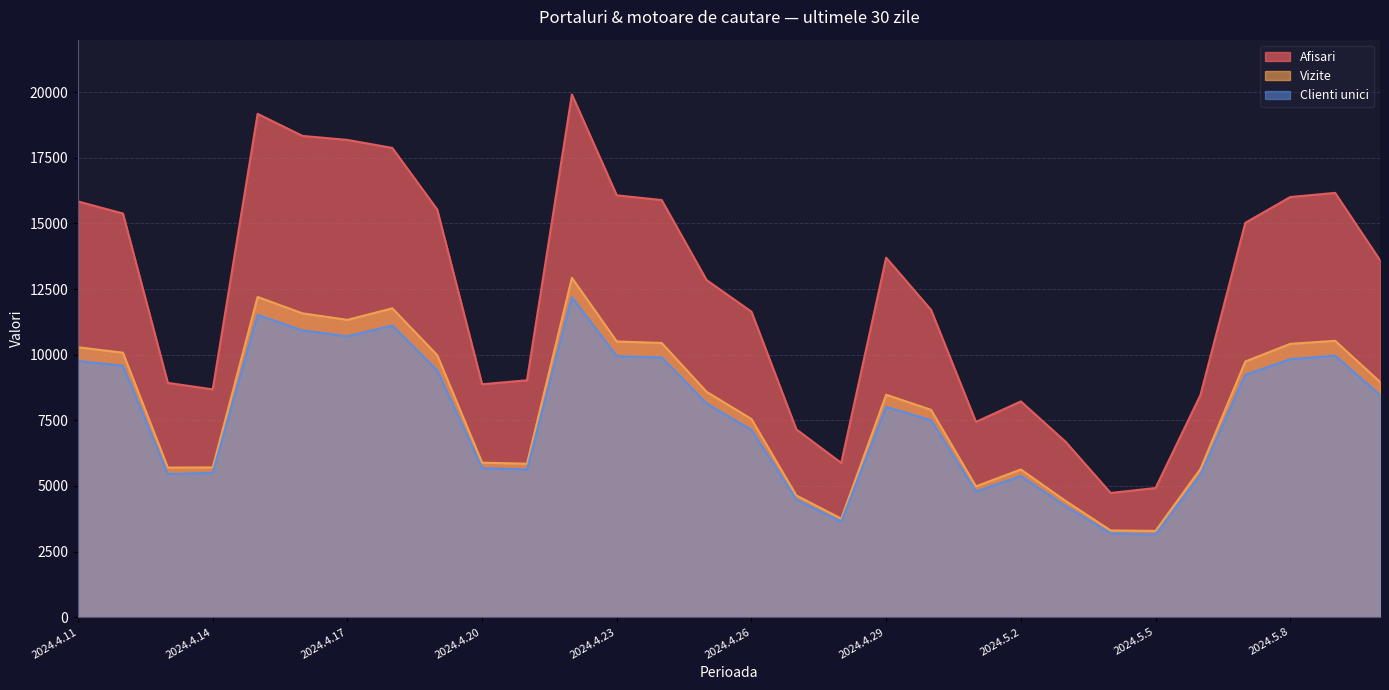

Reading right to left, list all the values displayed in this chart.

Afisari: 2024.5.10=13599	2024.5.9=16163	2024.5.8=16004	2024.5.7=15022	2024.5.6=8460	2024.5.5=4918	2024.5.4=4730	2024.5.3=6676	2024.5.2=8218	2024.5.1=7438	2024.4.30=11706	2024.4.29=13694	2024.4.28=5873	2024.4.27=7151	2024.4.26=11637	2024.4.25=12841	2024.4.24=15890	2024.4.23=16069	2024.4.22=19912	2024.4.21=9023	2024.4.20=8872	2024.4.19=15530	2024.4.18=17876	2024.4.17=18180	2024.4.16=18333	2024.4.15=19174	2024.4.14=8677	2024.4.13=8924	2024.4.12=15377	2024.4.11=15836
Vizite: 2024.5.10=8960	2024.5.9=10528	2024.5.8=10410	2024.5.7=9739	2024.5.6=5644	2024.5.5=3285	2024.5.4=3303	2024.5.3=4424	2024.5.2=5625	2024.5.1=4982	2024.4.30=7898	2024.4.29=8473	2024.4.28=3753	2024.4.27=4635	2024.4.26=7547	2024.4.25=8584	2024.4.24=10445	2024.4.23=10501	2024.4.22=12928	2024.4.21=5845	2024.4.20=5885	2024.4.19=9983	2024.4.18=11764	2024.4.17=11326	2024.4.16=11573	2024.4.15=12198	2024.4.14=5704	2024.4.13=5698	2024.4.12=10074	2024.4.11=10282
Clienti unici: 2024.5.10=8462	2024.5.9=9964	2024.5.8=9828	2024.5.7=9231	2024.5.6=5427	2024.5.5=3145	2024.5.4=3194	2024.5.3=4223	2024.5.2=5375	2024.5.1=4787	2024.4.30=7502	2024.4.29=8010	2024.4.28=3636	2024.4.27=4480	2024.4.26=7134	2024.4.25=8139	2024.4.24=9894	2024.4.23=9942	2024.4.22=12188	2024.4.21=5624	2024.4.20=5677	2024.4.19=9404	2024.4.18=11110	2024.4.17=10700	2024.4.16=10922	2024.4.15=11513	2024.4.14=5497	2024.4.13=5450	2024.4.12=9576	2024.4.11=9758